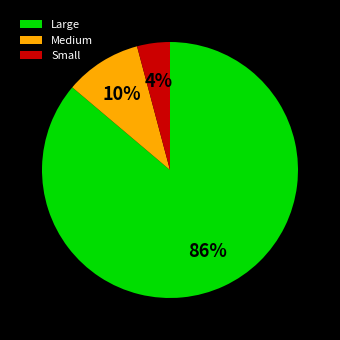

To the nearest percent, what is the difference between the largest and smallest slice percentages?

82%